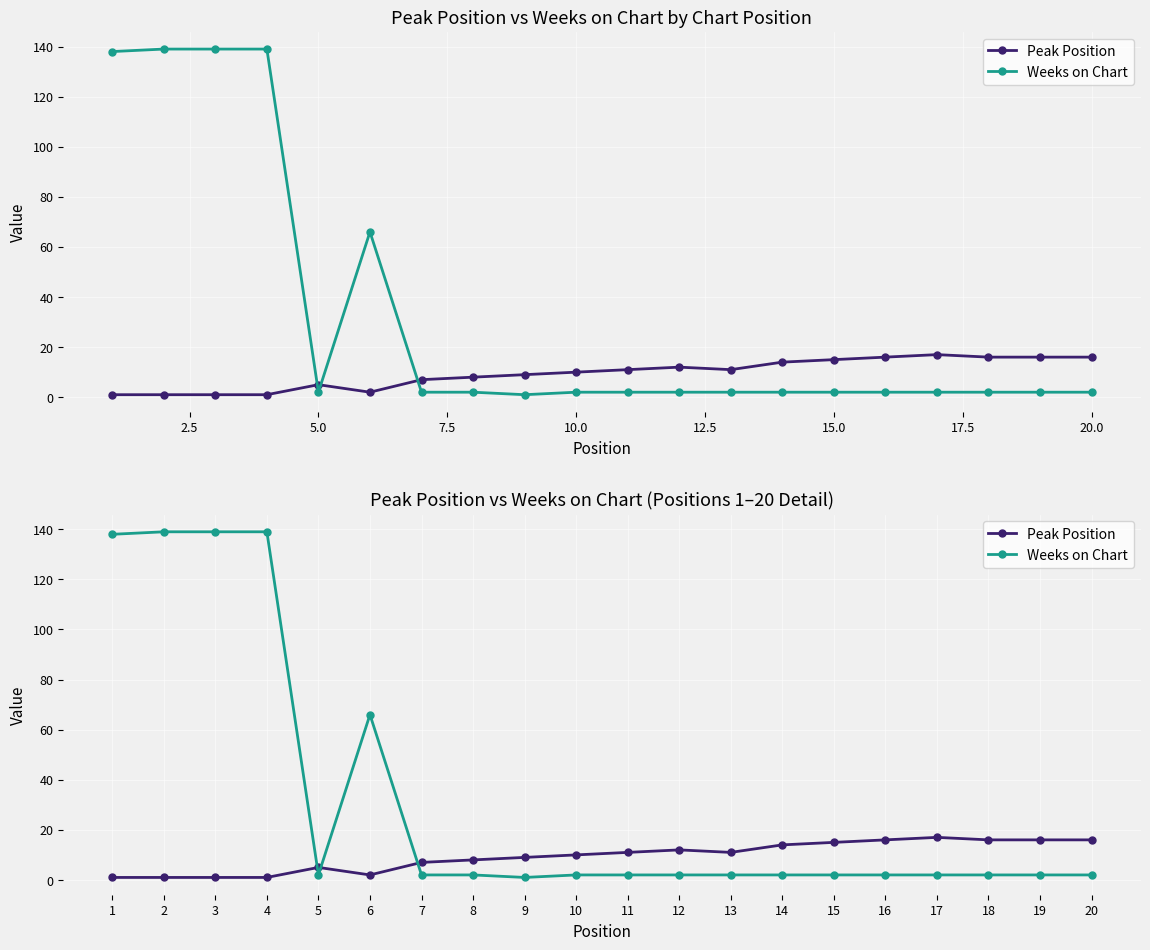

List the series in order of their peak value, highest first.

Weeks on Chart, Peak Position